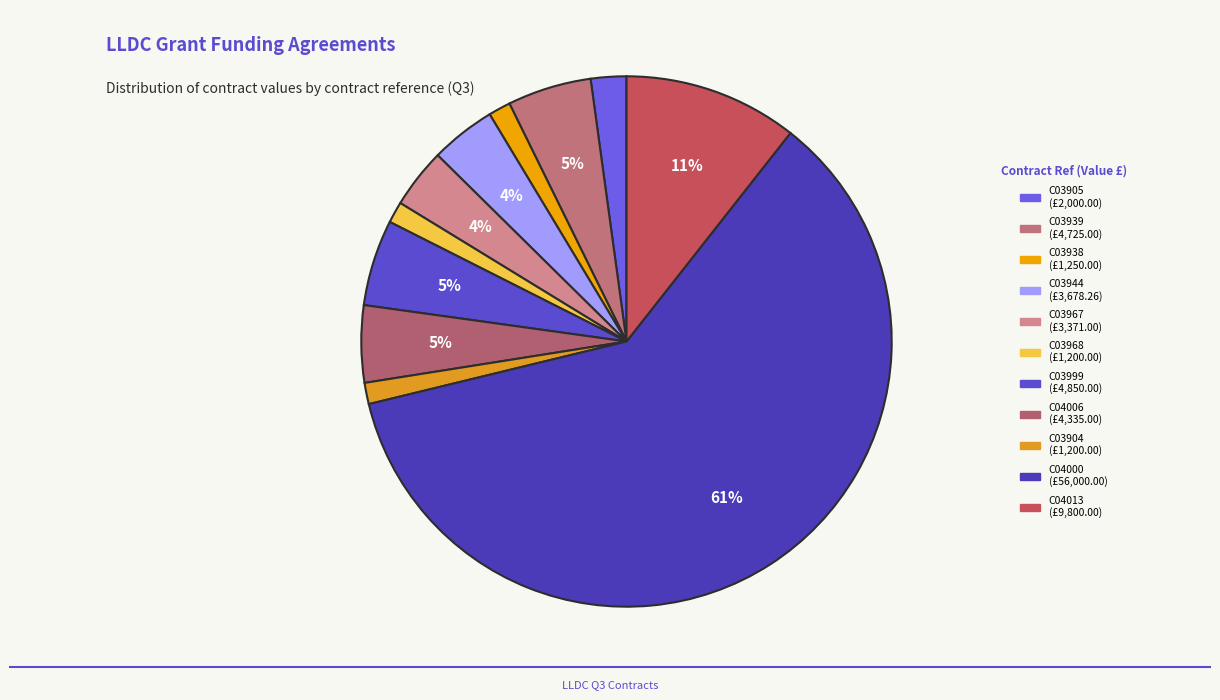

What is the smallest slice in the pie chart?

C03968